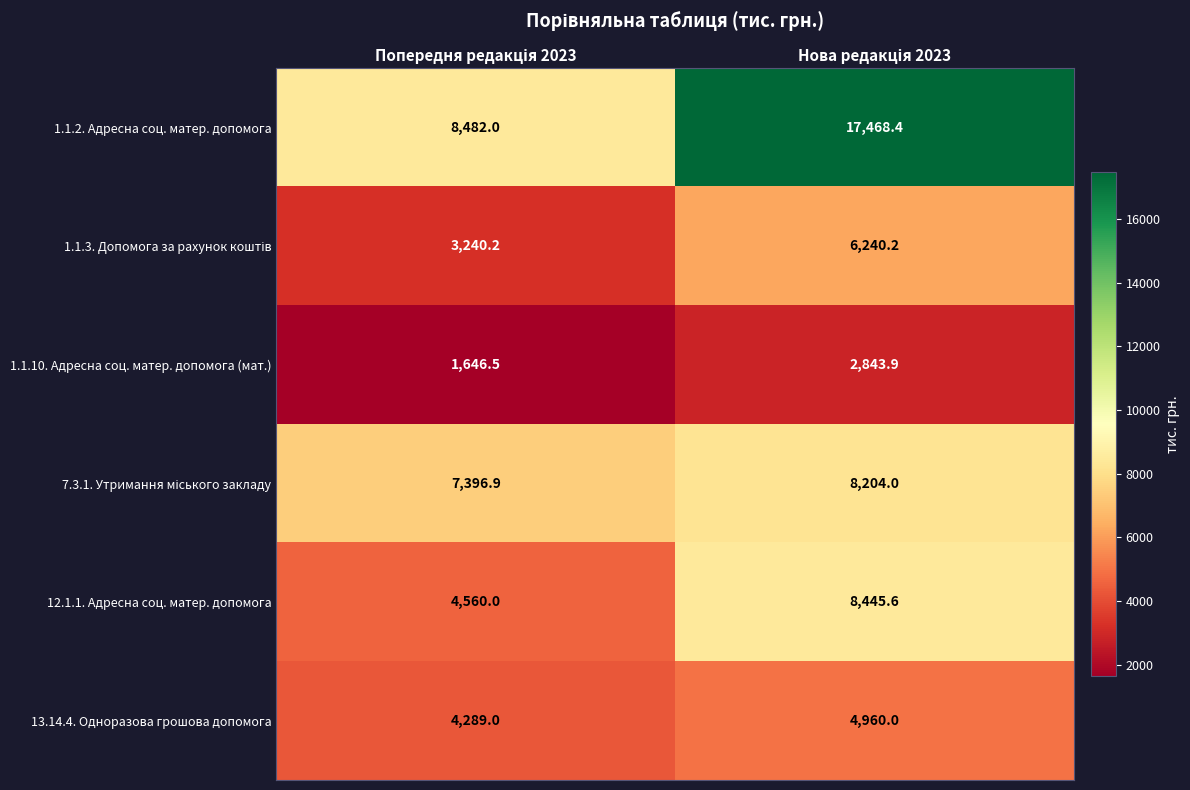

Which series has the largest total across all categories?

1.1.2. Адресна соц. матер. допомога